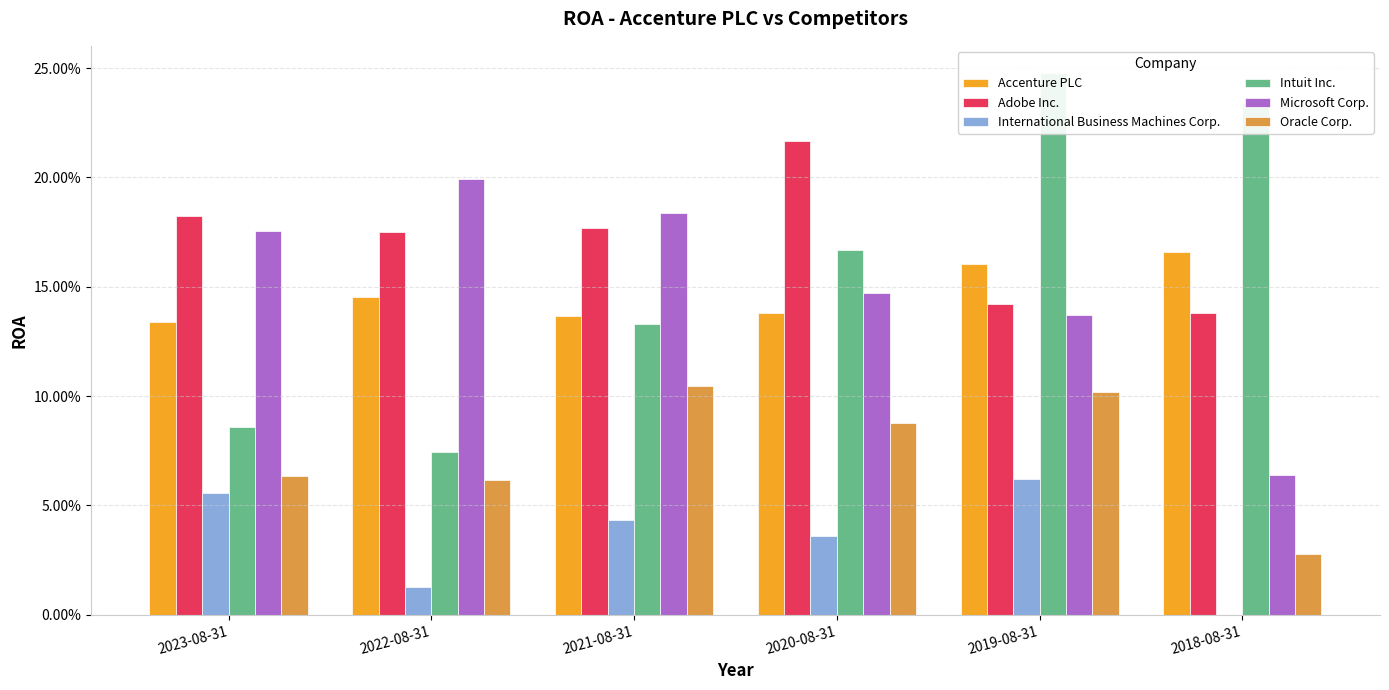

How many distinct data groups are displayed?

6